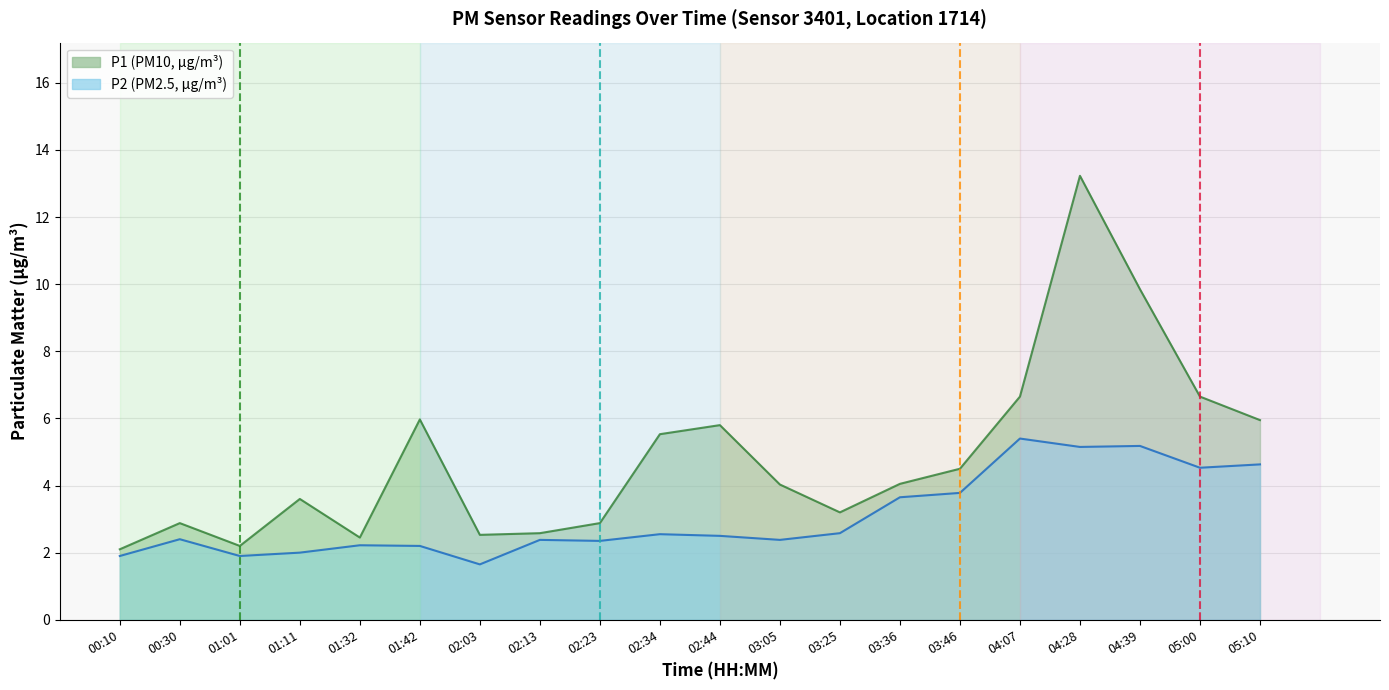

What are all the series names shown in the legend?

P1, P2